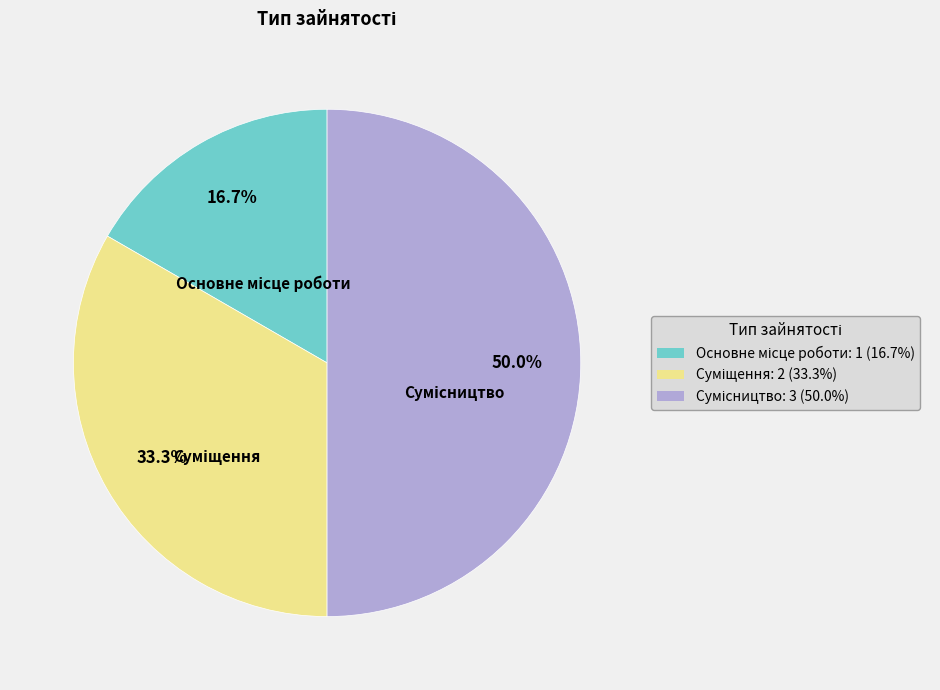

How many segments does this pie chart have?

3